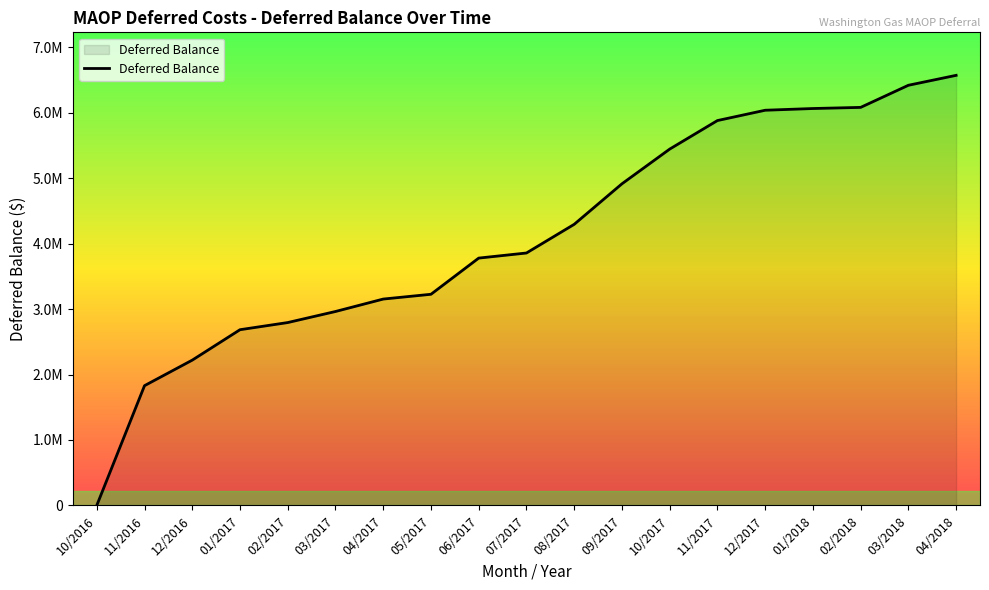

Reading left to right, transcribe all the data shown in this chart.

0.0	1829584.3	2219857.1	2684719.5	2794101.5	2963038.3	3153106.6	3226216.1	3779223.9	3857071.0	4295175.3	4914422.7	5444770.0	5881020.5	6038694.5	6064955.7	6082352.1	6420363.7	6572098.2